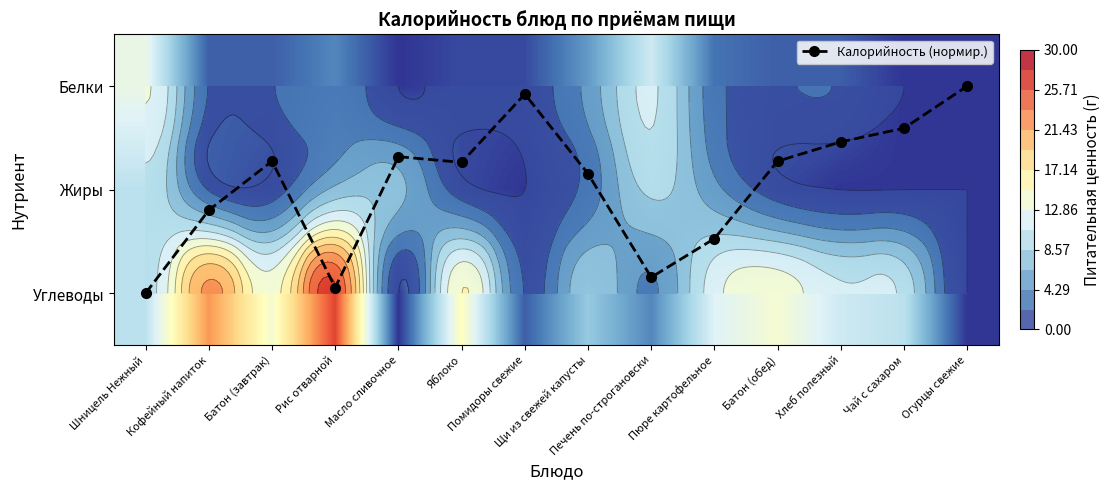

Read the Углеводы value at Яблоко.

15.0